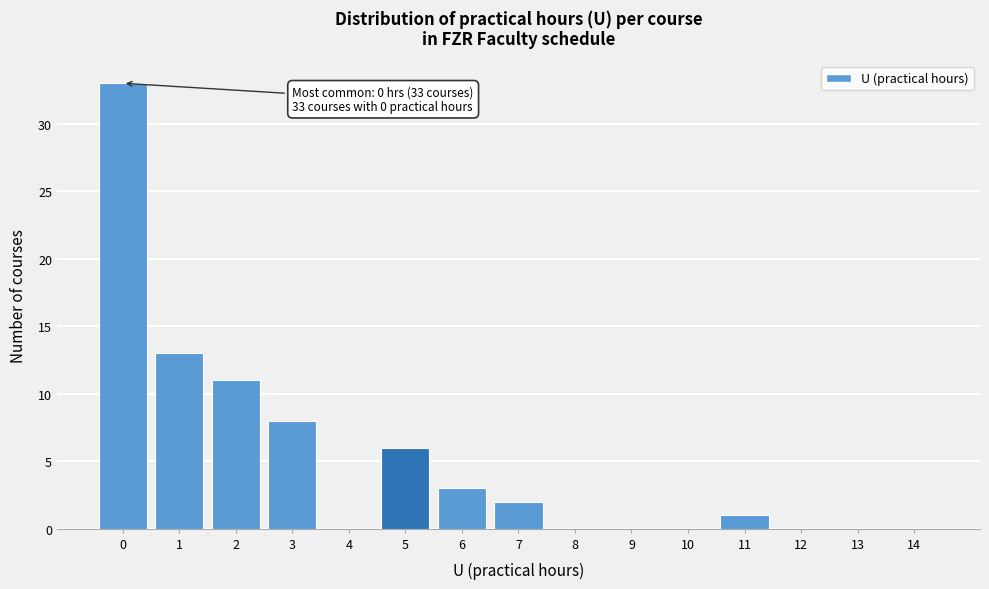

Reading left to right, extract all data points from this chart.

0=33	1=13	2=11	3=8	4=0	5=6	6=3	7=2	8=0	9=0	10=0	11=1	12=0	13=0	14=0